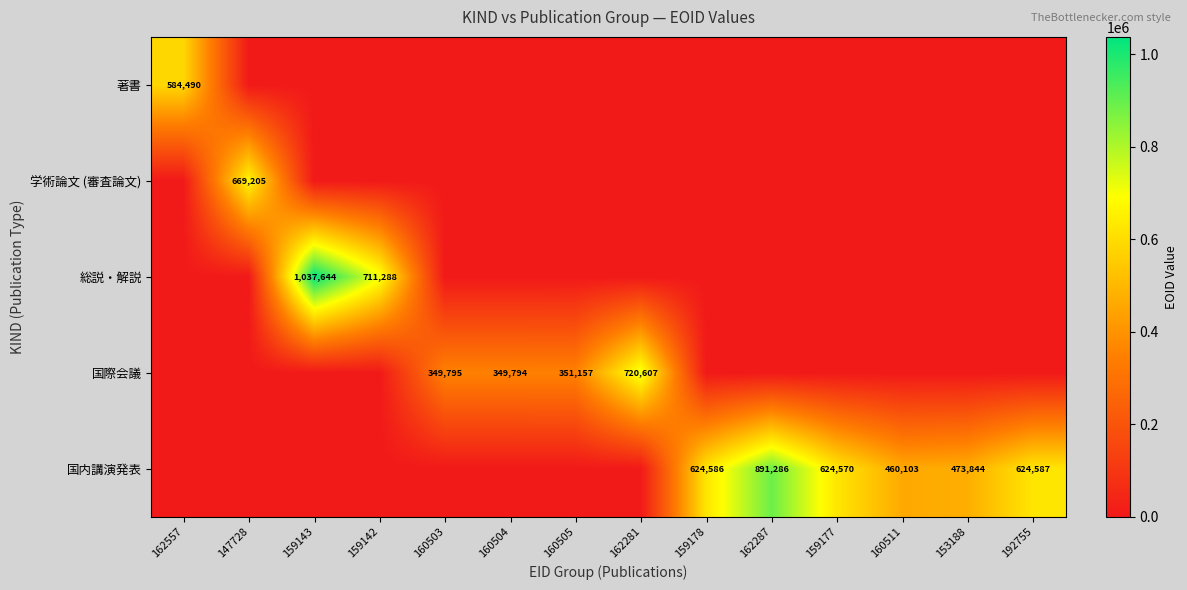

Between 159143 and 160511, which is larger?

159143